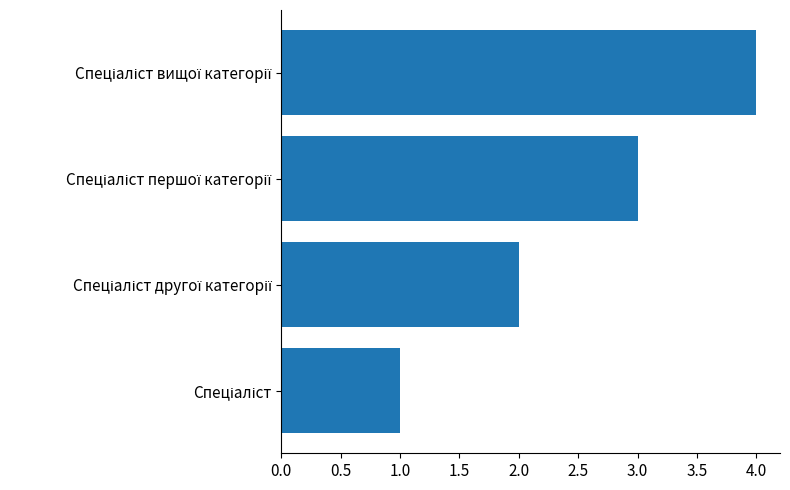

What is the sum of all values?

10